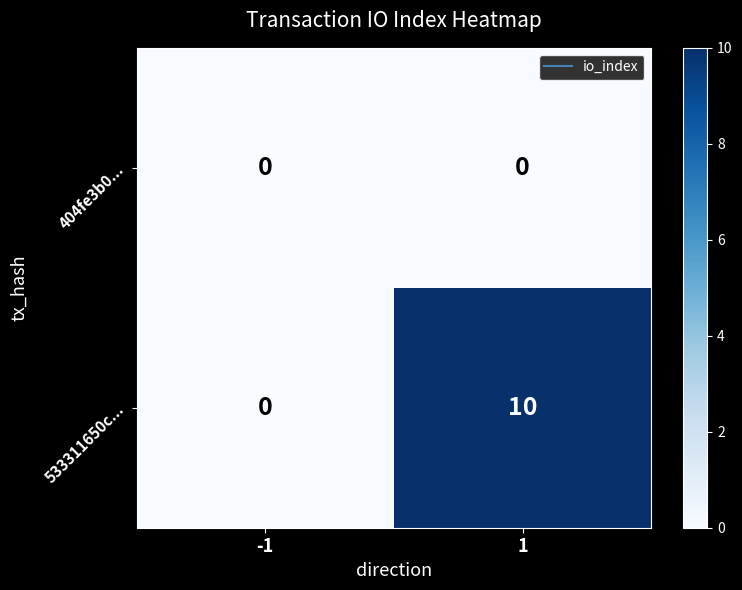

Which series has the widest spread of values?

533311650c...